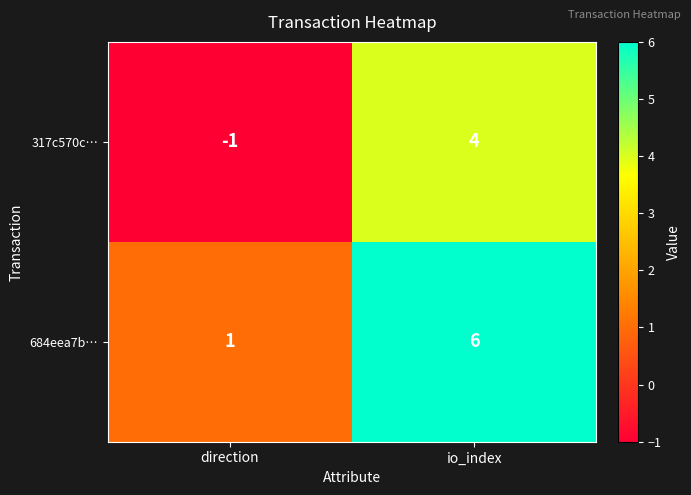

How many series are shown in this chart?

2